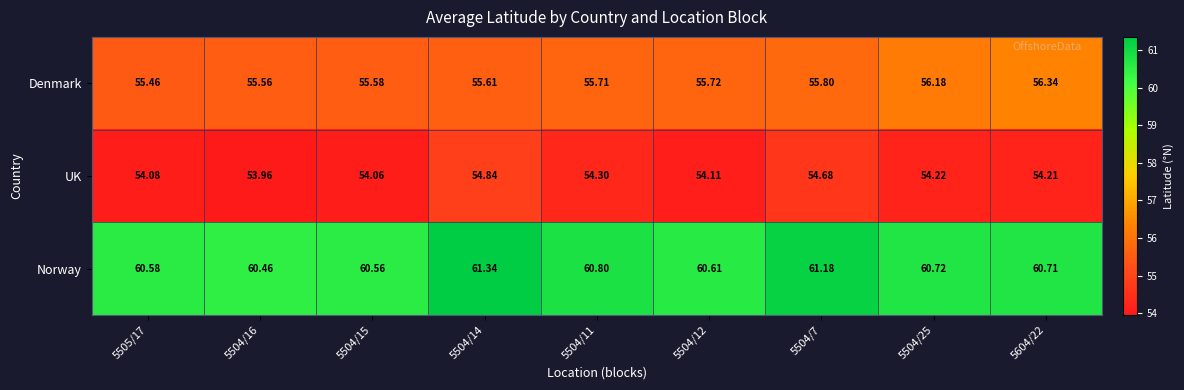

What is the maximum value shown in the chart?

61.3